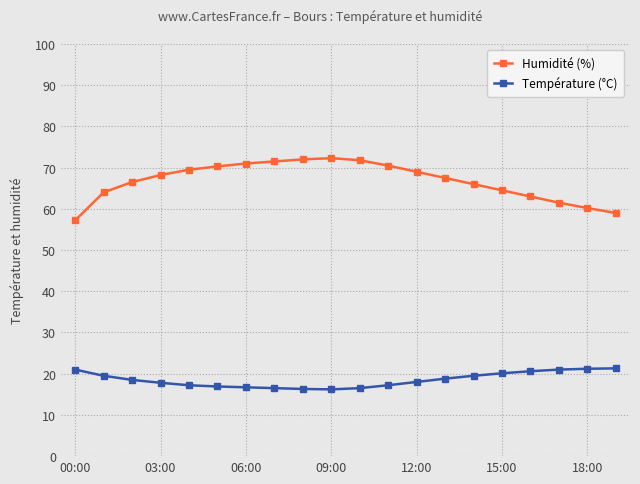

True or false: Humidité (%) and Température (°C) cross at least once.

False